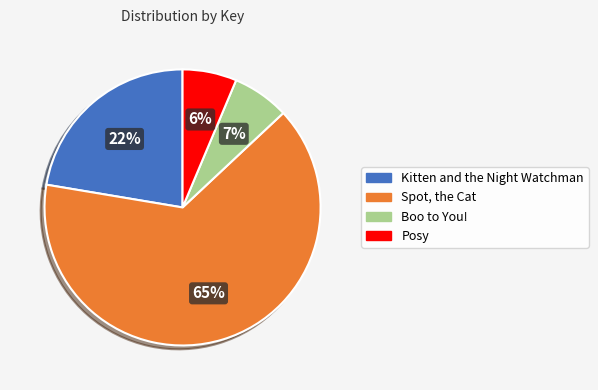

What is the majority slice?

Spot, the Cat